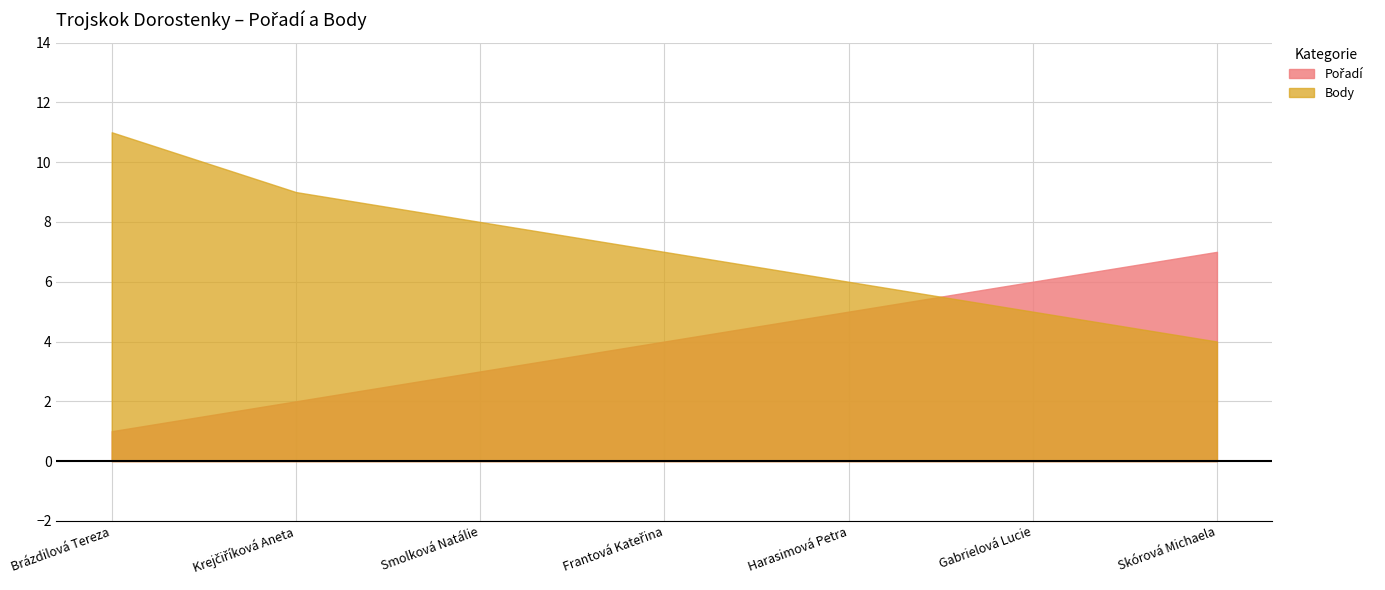

Is it true that Pořadí equals 2 at Smolková Natálie?

False